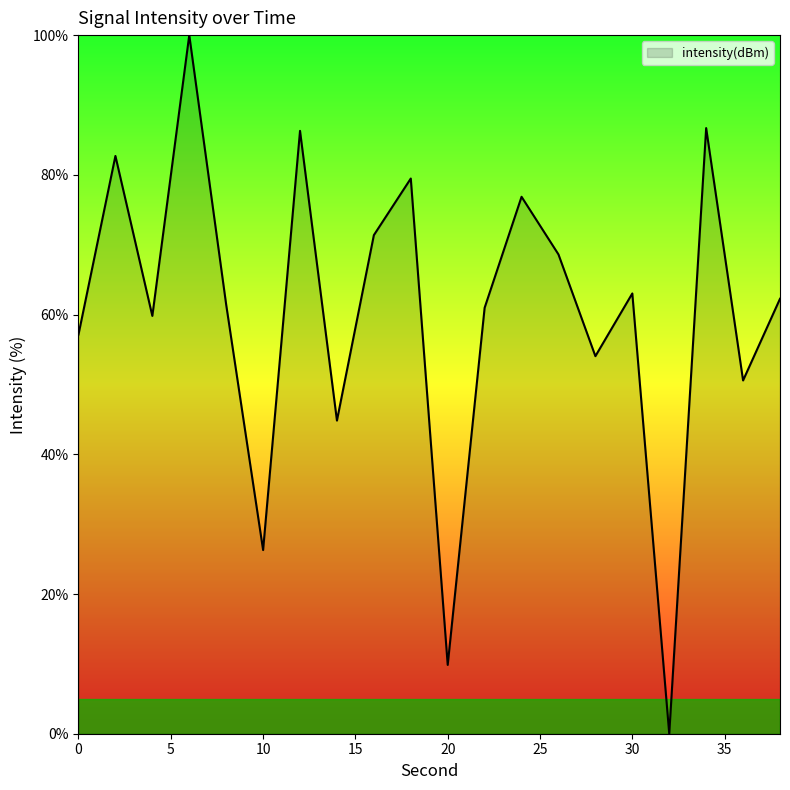

What is the difference between the maximum and minimum values?

100.0